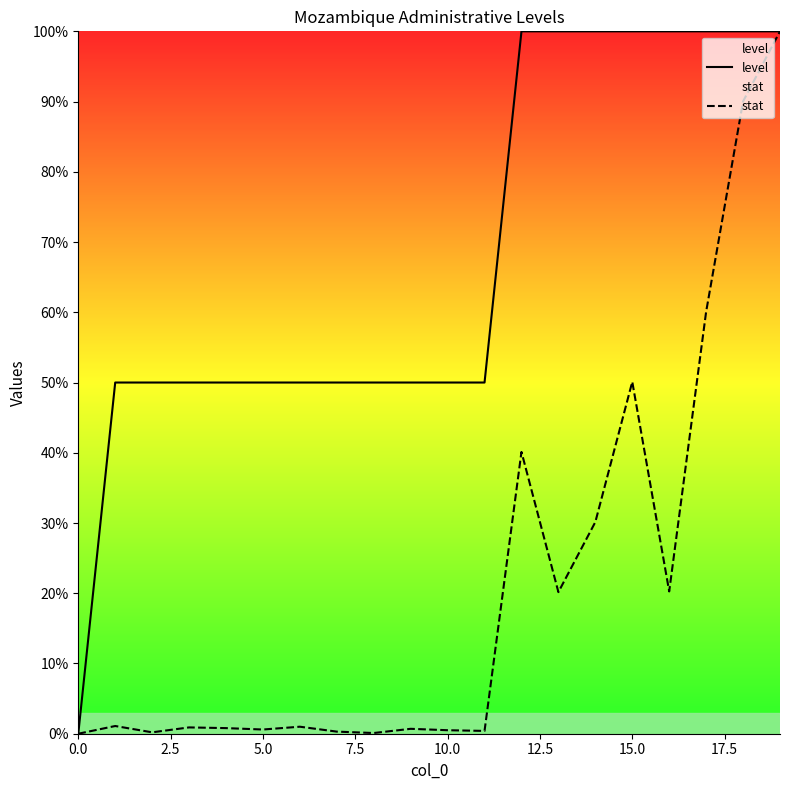

What are all the series names shown in the legend?

level, stat